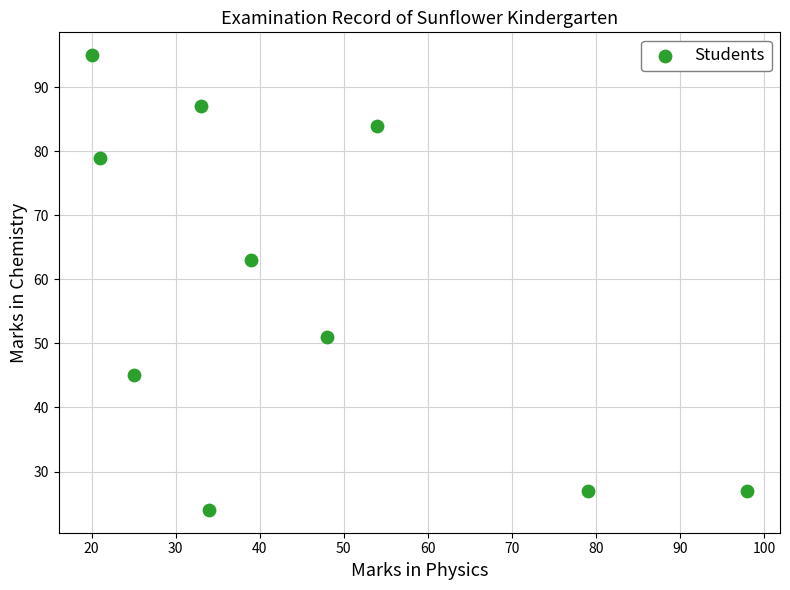

What is the average Y value?

58